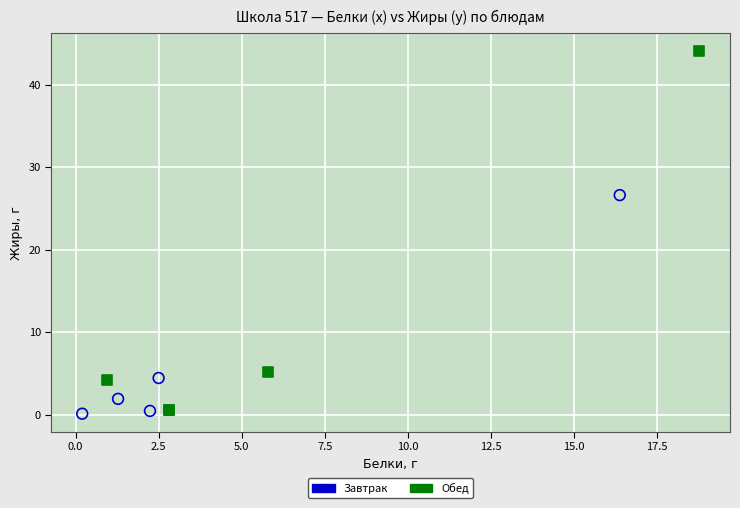

Which series has the widest spread of Y values?

Обед